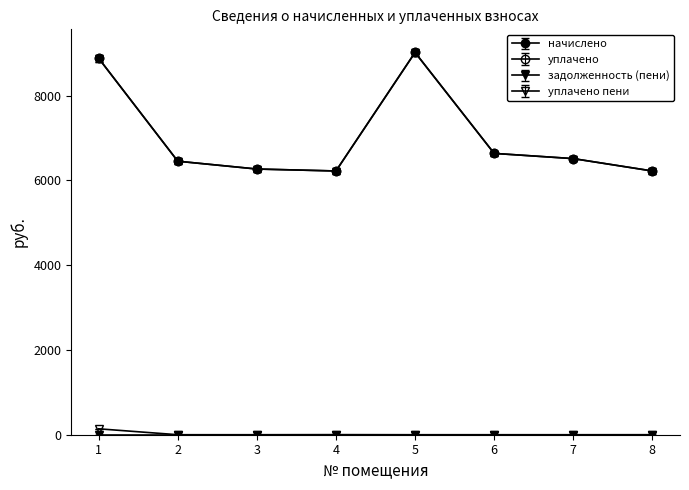

Rank the categories by начислено value from lowest to highest.

4, 8, 3, 2, 7, 6, 1, 5